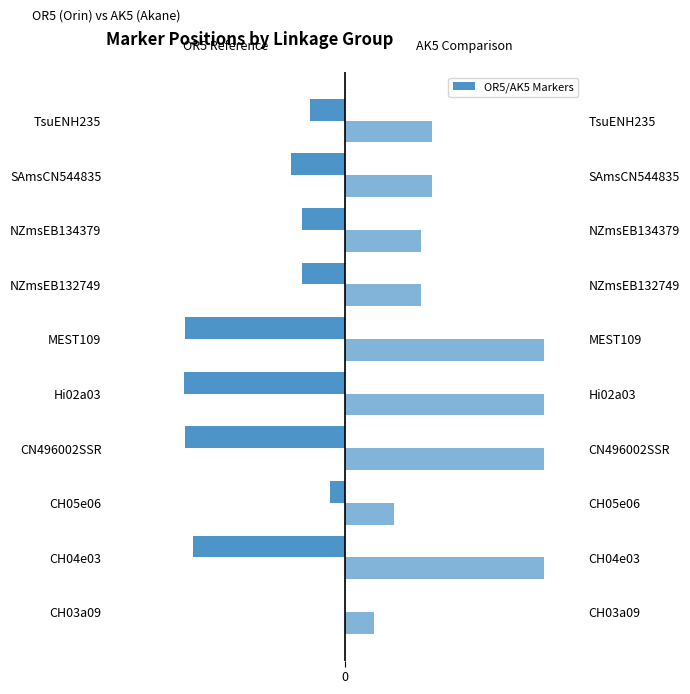

The value of OR5 (Orin) at MEST109 is -64.8. True or false?

True